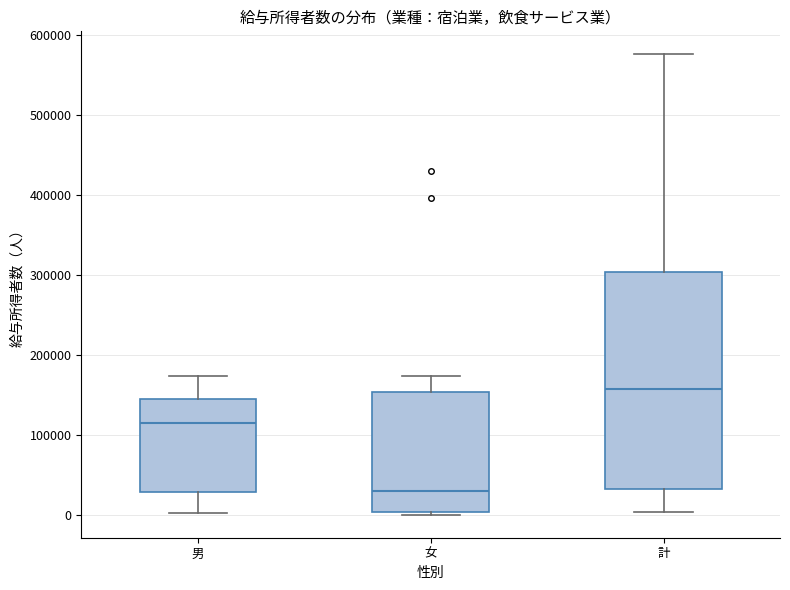

Which box is the tallest, from its lower edge to its upper edge?

計